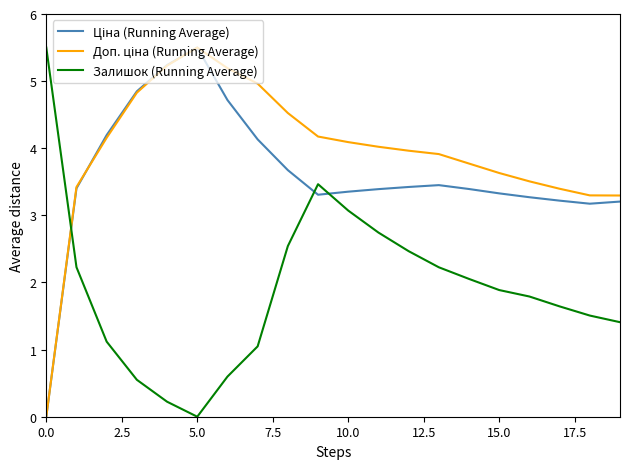

What is the greatest value displayed?

5.5